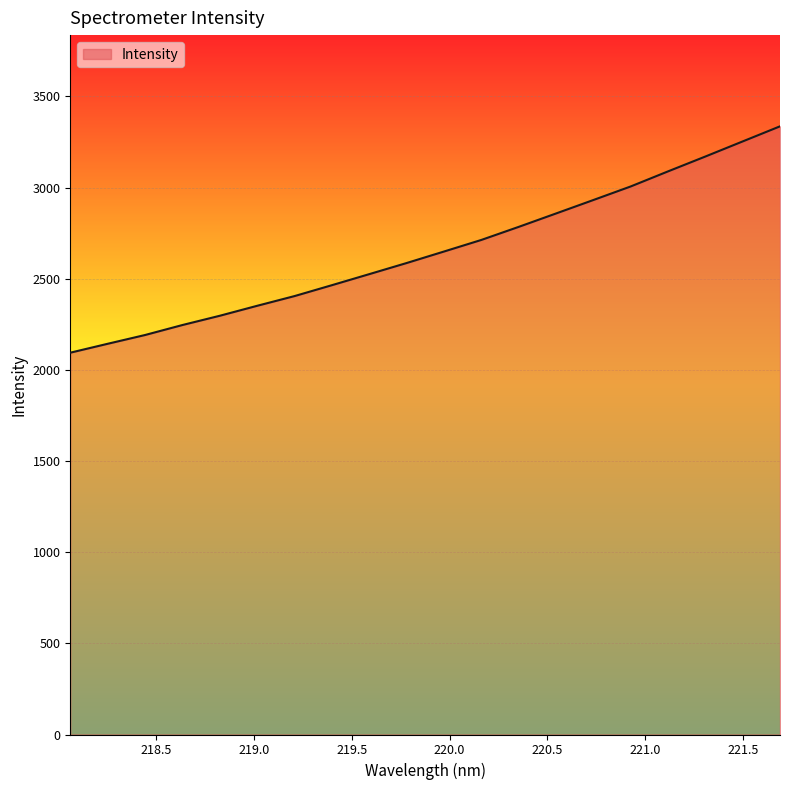

What is the difference between the maximum and minimum values?

1241.6